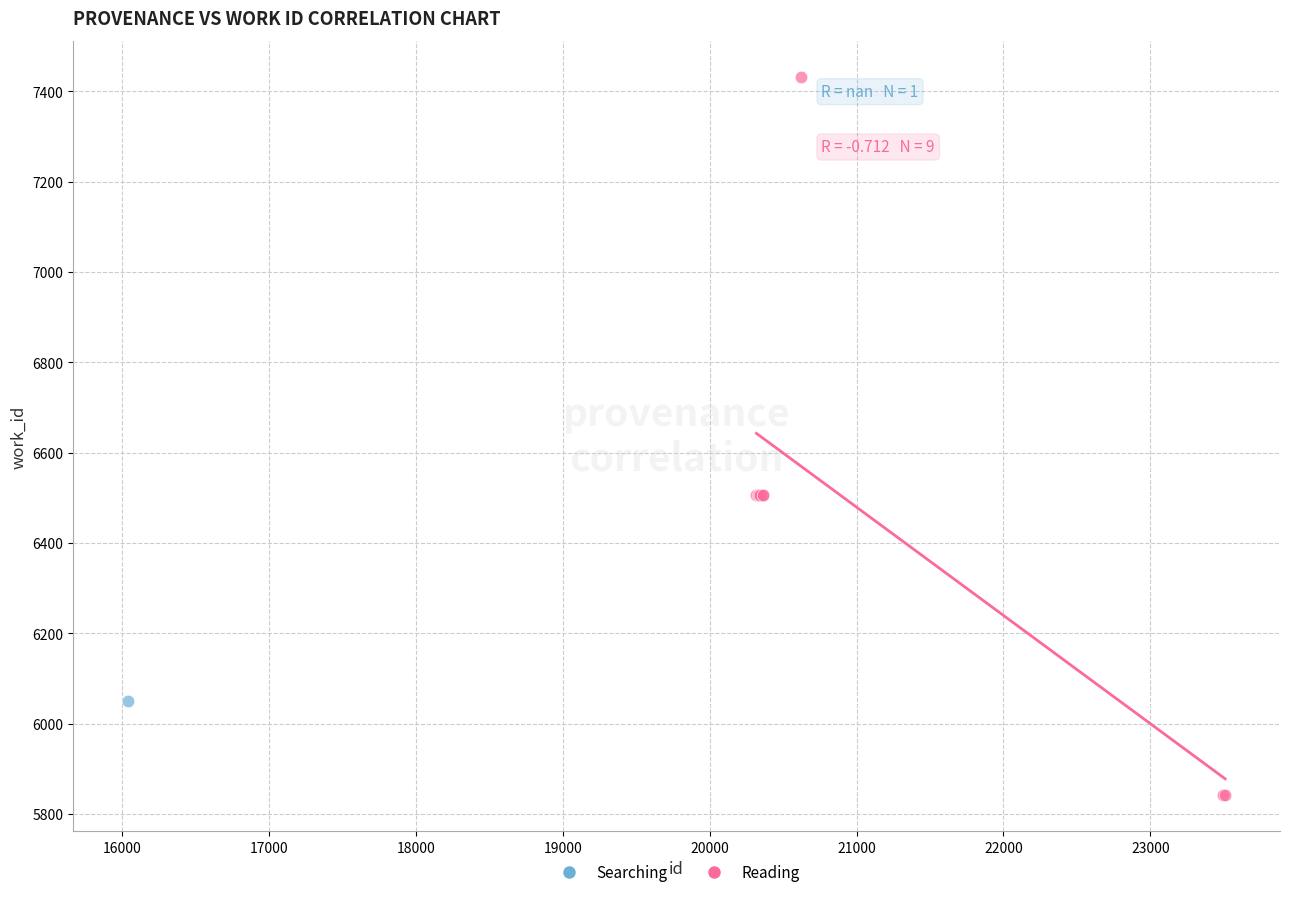

What are all the series names shown in the legend?

Searching, Reading